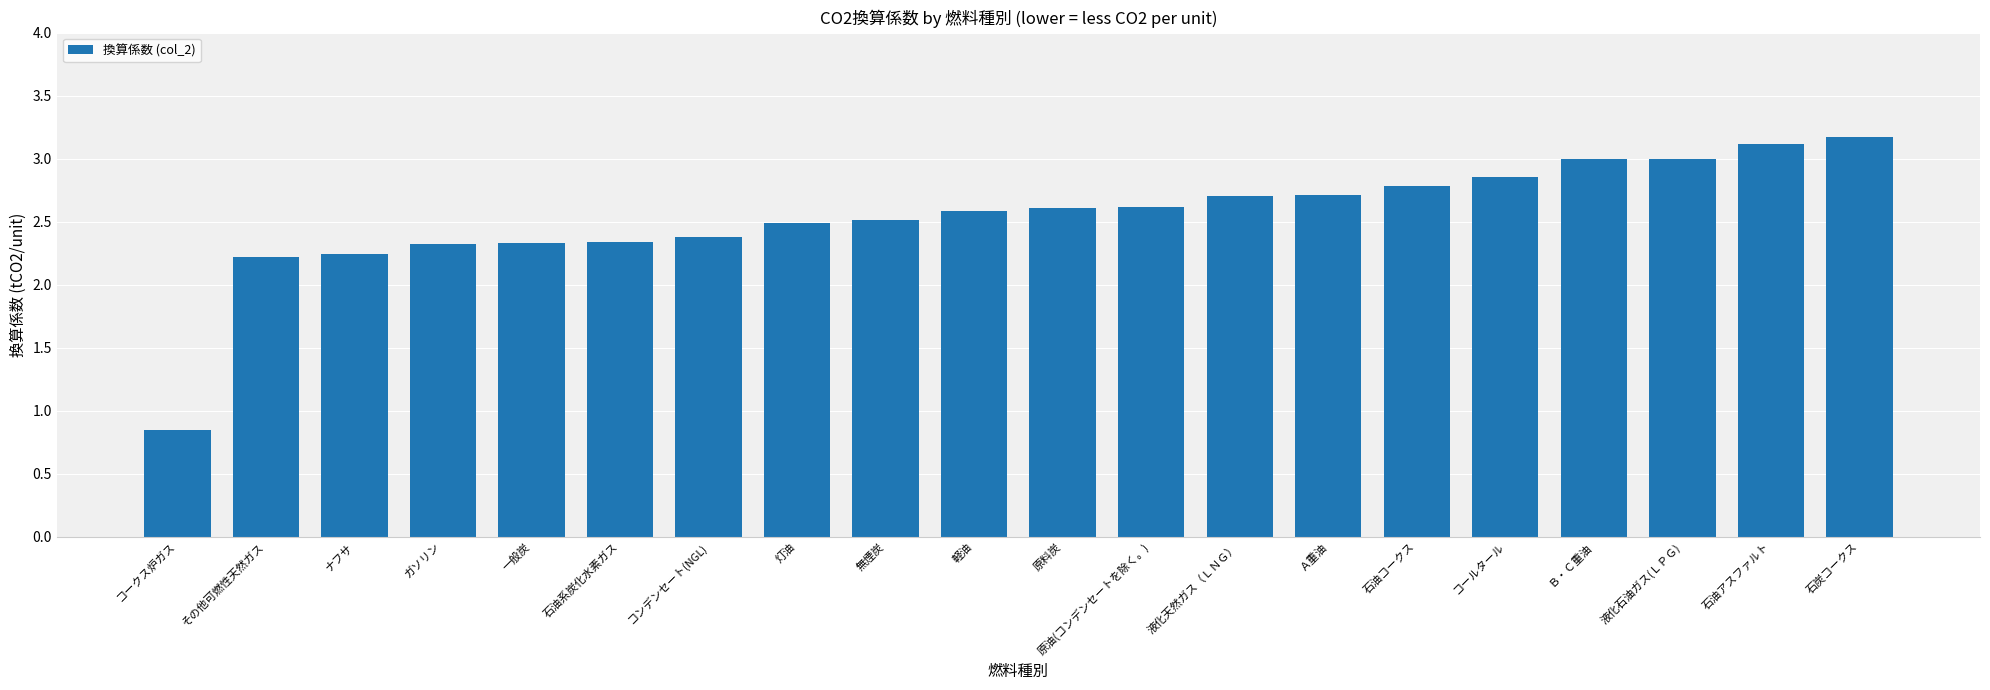

The chart shows a value of 3.0 at 石油系炭化水素ガス. True or false?

False